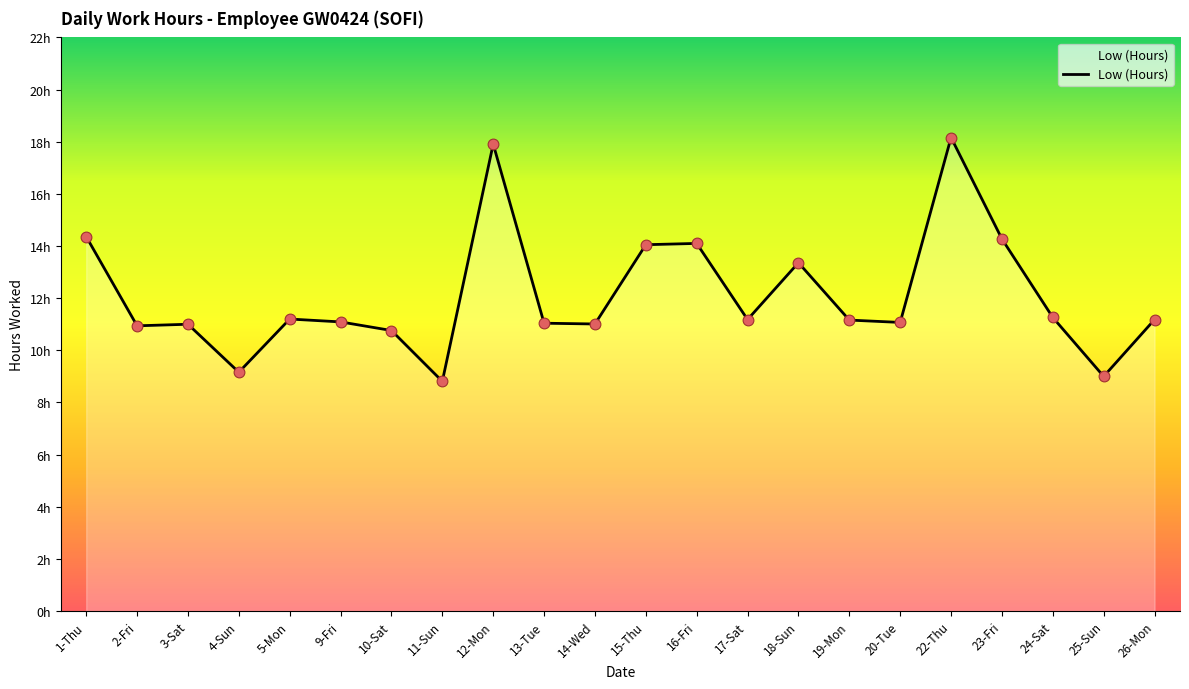

What is the change in value from 20-Tue to 23-Fri?

+3.2